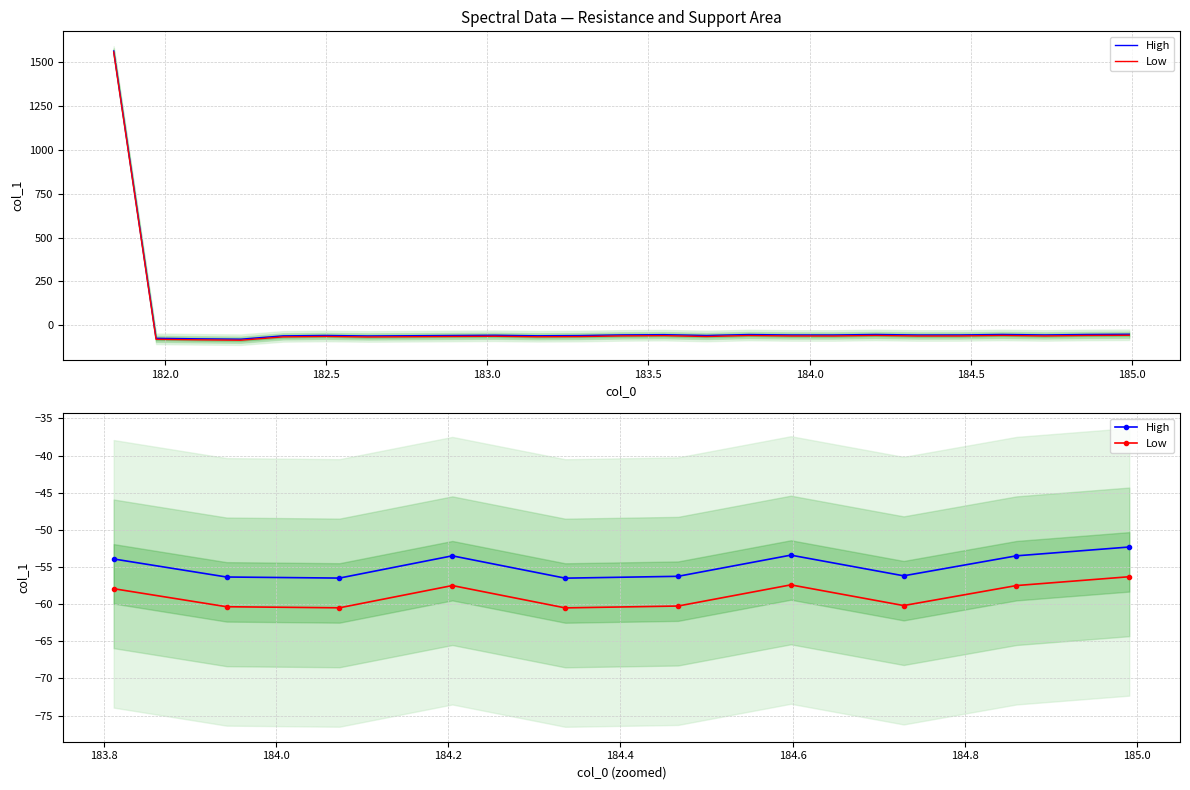

True or false: Low and High cross at least once.

False